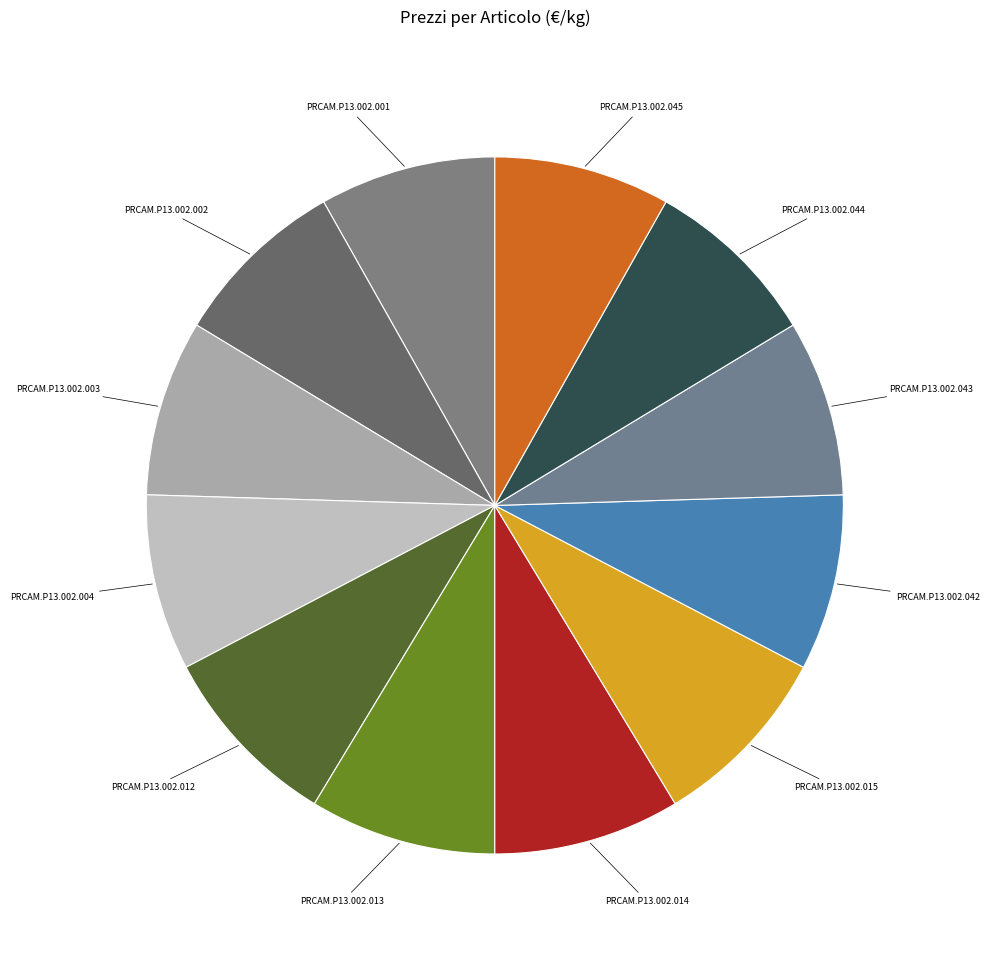

What is the ratio of the value at PRCAM.P13.002.042 to the value at PRCAM.P13.002.015?

0.9